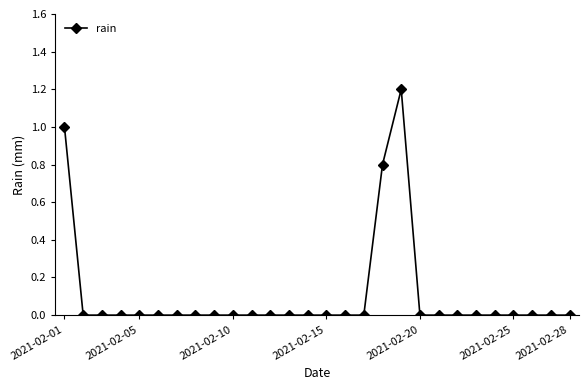

What is the difference between the maximum and minimum values?

1.2